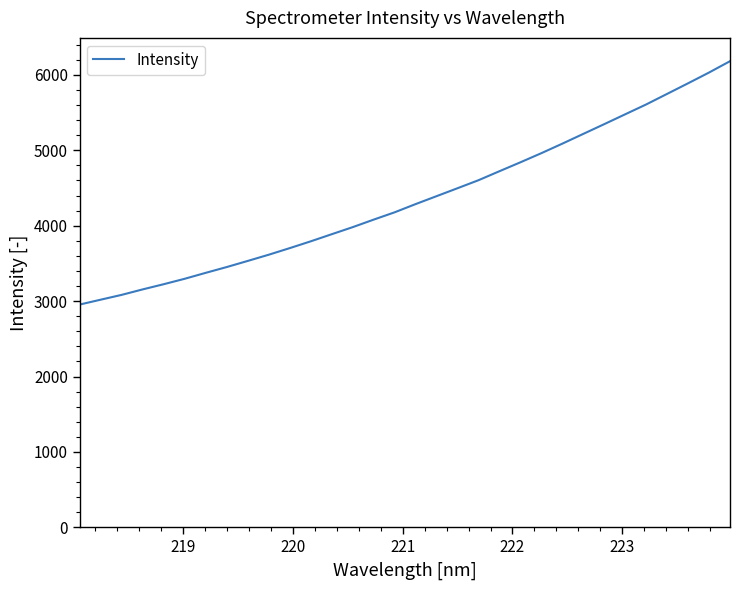

What is the minimum value shown in the chart?

2954.4